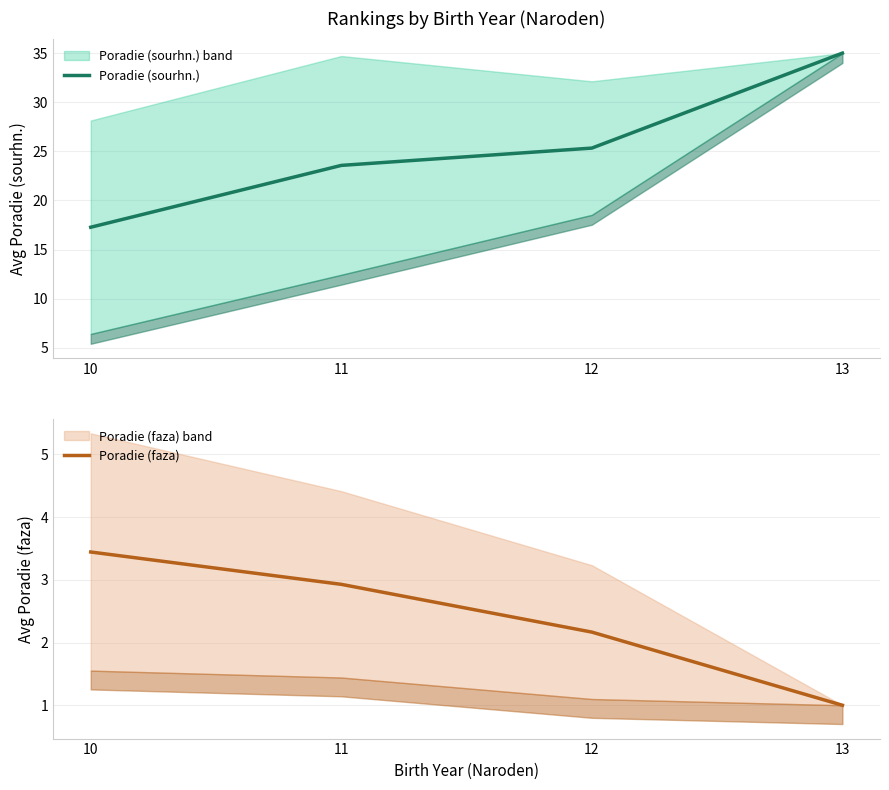

What is the difference between the second highest and second lowest values in the Poradie (sourhn.) series?

1.8